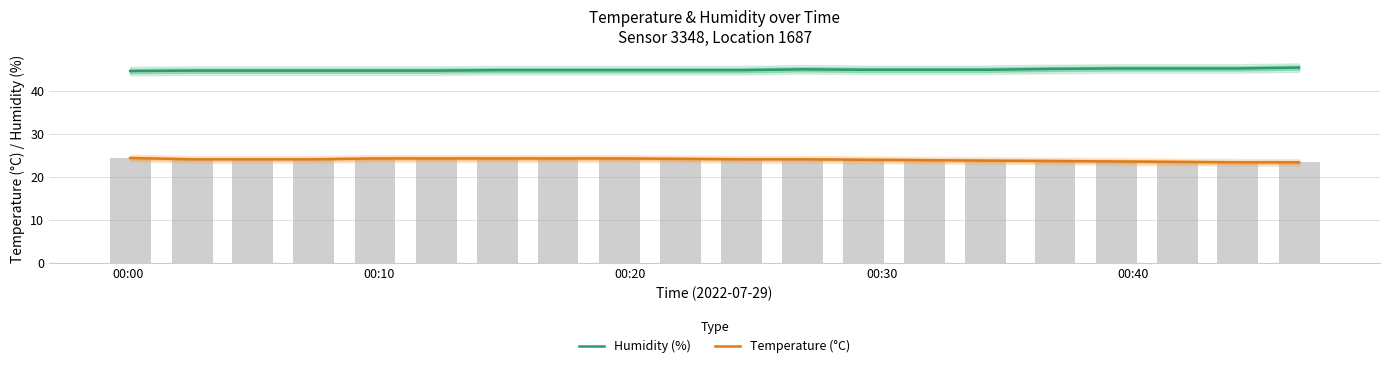

How many values in the Temperature (°C) series exceed 24?

12